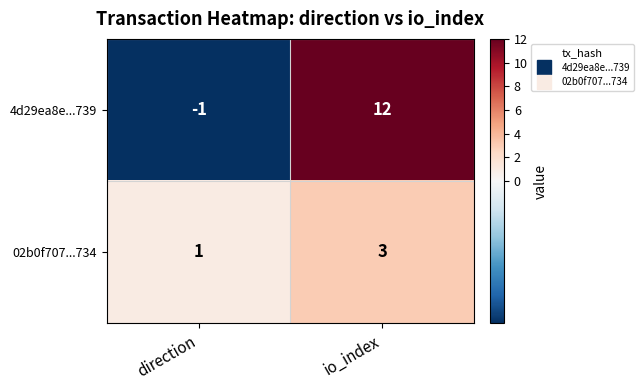

Which series has the widest spread of values?

4d29ea8e...739